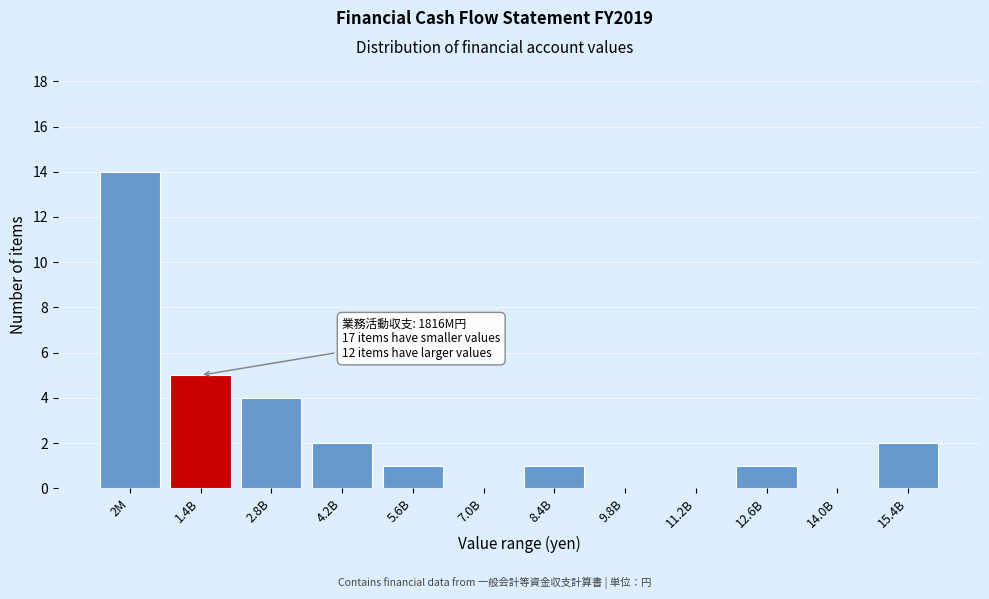

Reading left to right, list all the values displayed in this chart.

2M=14	1.4B=5	2.8B=4	4.2B=2	5.6B=1	7.0B=0	8.4B=1	9.8B=0	11.2B=0	12.6B=1	14.0B=0	15.4B=2